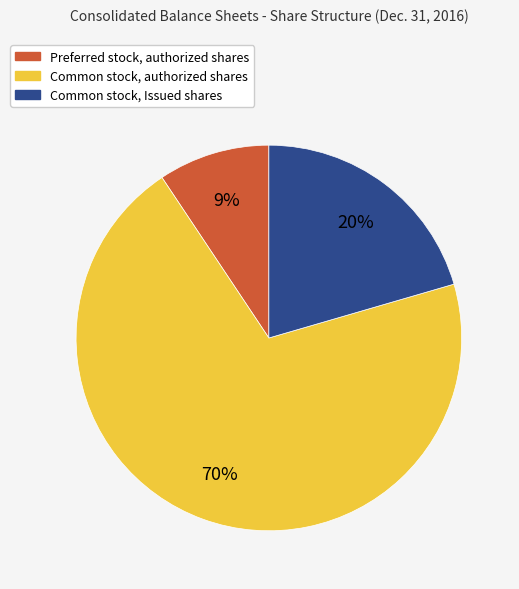

Which slice represents more than half of the pie?

Common stock, authorized shares